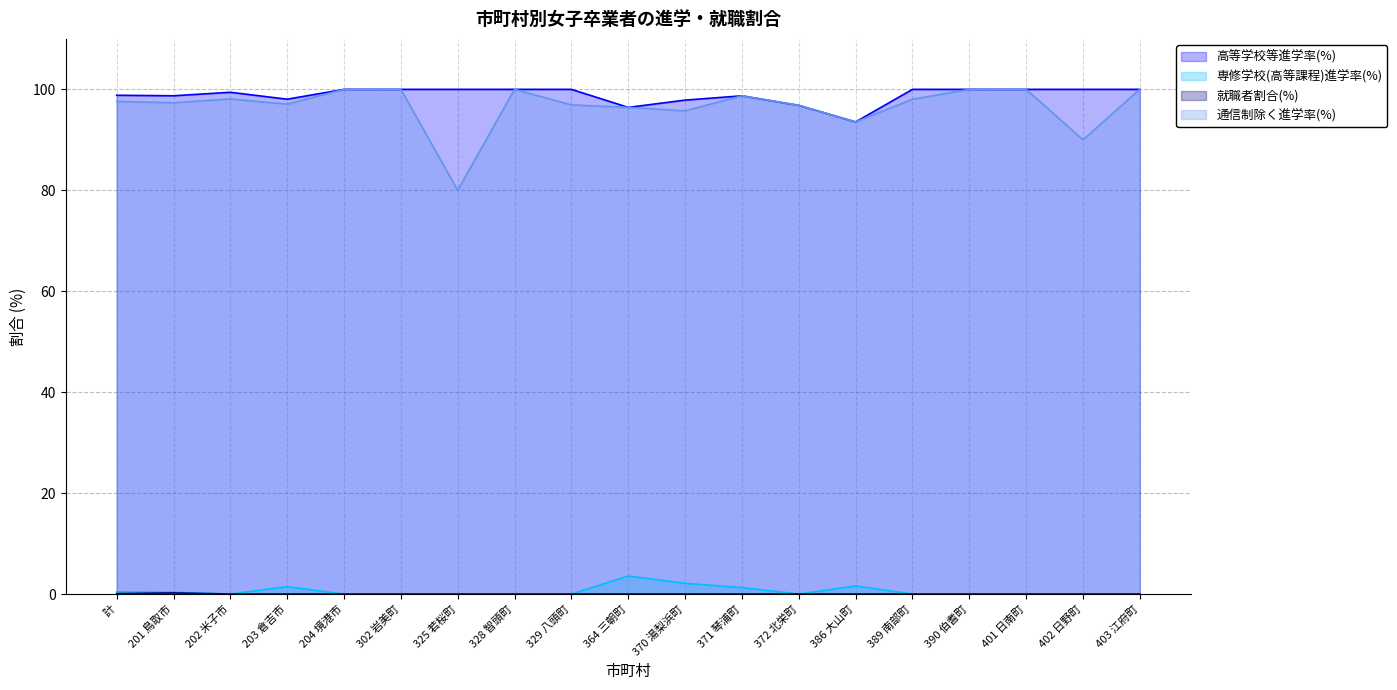

Reading left to right, what are all the values shown in this chart?

高等学校等進学率(%): 計=98.8	201 鳥取市=98.7	202 米子市=99.4	203 倉吉市=98.0	204 境港市=100.0	302 岩美町=100.0	325 若桜町=100.0	328 智頭町=100.0	329 八頭町=100.0	364 三朝町=96.4	370 湯梨浜町=97.9	371 琴浦町=98.7	372 北栄町=96.8	386 大山町=93.5	389 南部町=100.0	390 伯耆町=100.0	401 日南町=100.0	402 日野町=100.0	403 江府町=100.0
専修学校(高等課程)進学率(%): 計=0.4	201 鳥取市=0.3	202 米子市=0.0	203 倉吉市=1.5	204 境港市=0.0	302 岩美町=0.0	325 若桜町=0.0	328 智頭町=0.0	329 八頭町=0.0	364 三朝町=3.6	370 湯梨浜町=2.1	371 琴浦町=1.3	372 北栄町=0.0	386 大山町=1.6	389 南部町=0.0	390 伯耆町=0.0	401 日南町=0.0	402 日野町=0.0	403 江府町=0.0
就職者割合(%): 計=0.1	201 鳥取市=0.2	202 米子市=0.0	203 倉吉市=0.0	204 境港市=0.0	302 岩美町=0.0	325 若桜町=0.0	328 智頭町=0.0	329 八頭町=0.0	364 三朝町=0.0	370 湯梨浜町=0.0	371 琴浦町=0.0	372 北栄町=0.0	386 大山町=0.0	389 南部町=0.0	390 伯耆町=0.0	401 日南町=0.0	402 日野町=0.0	403 江府町=0.0
通信制除く進学率(%): 計=97.6	201 鳥取市=97.3	202 米子市=98.1	203 倉吉市=97.1	204 境港市=100.0	302 岩美町=100.0	325 若桜町=80.0	328 智頭町=100.0	329 八頭町=96.9	364 三朝町=96.4	370 湯梨浜町=95.7	371 琴浦町=98.7	372 北栄町=96.8	386 大山町=93.5	389 南部町=98.0	390 伯耆町=100.0	401 日南町=100.0	402 日野町=90.0	403 江府町=100.0